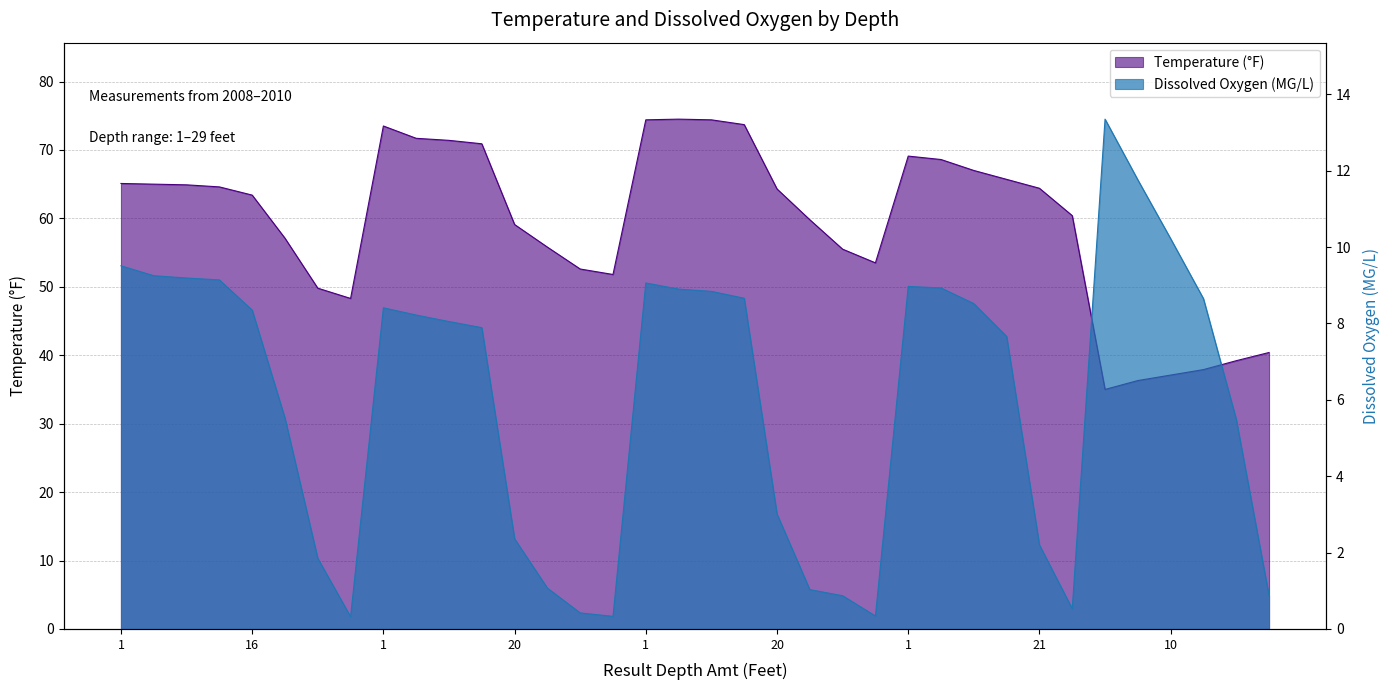

What is the total value across all series at 11?

78.8